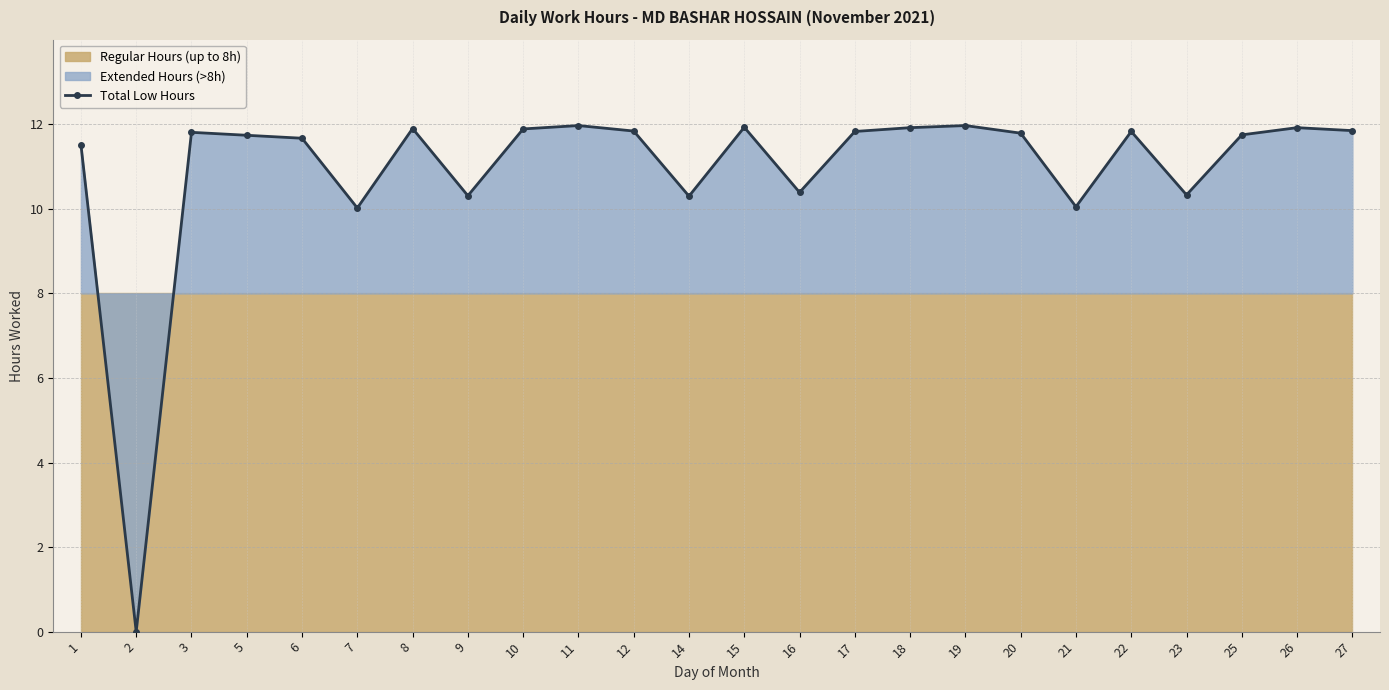

Is it true that the value at 2 is -6.3?

False